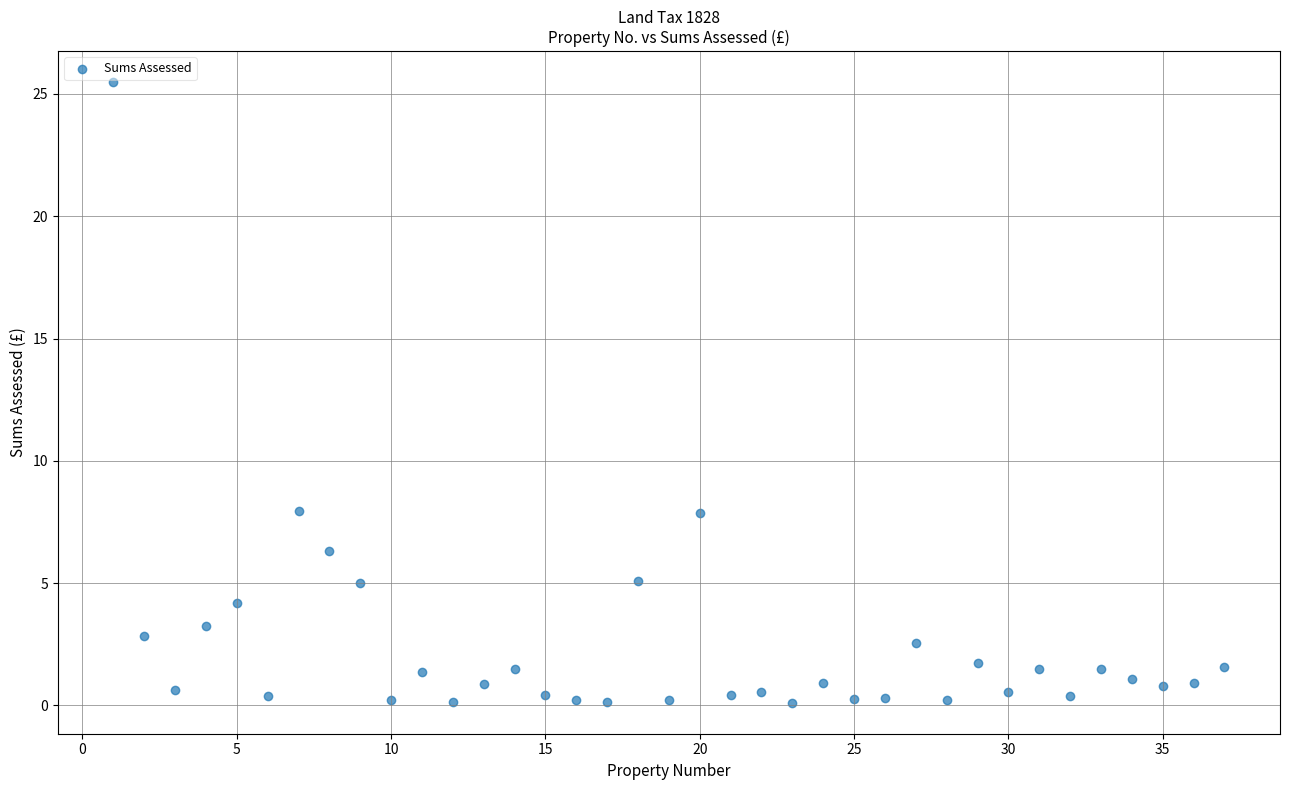

What is the range of Y values (max minus min)?

25.4